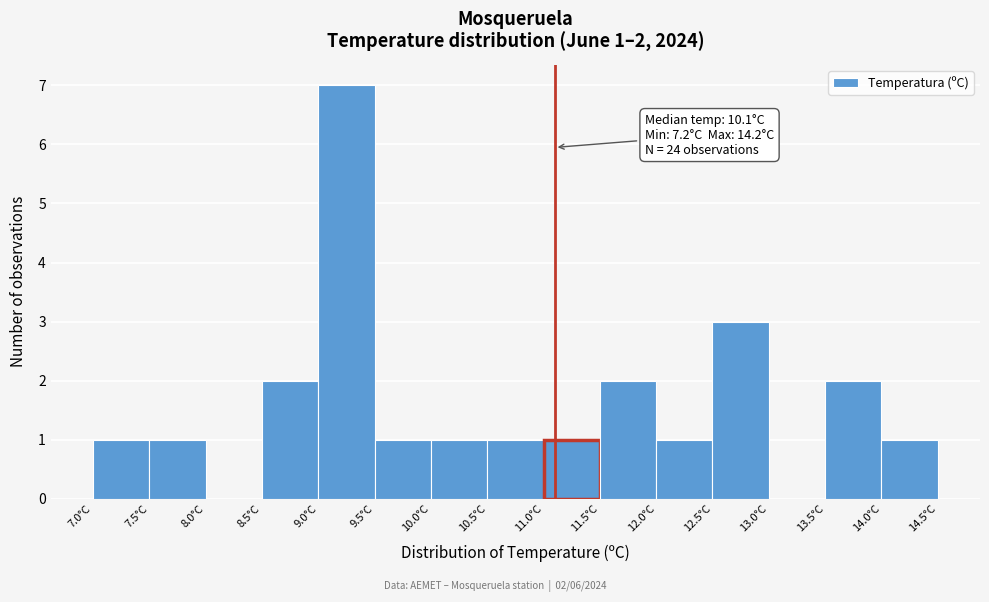

Over which range of the x-axis is the bar tallest?

9.0 to 9.5